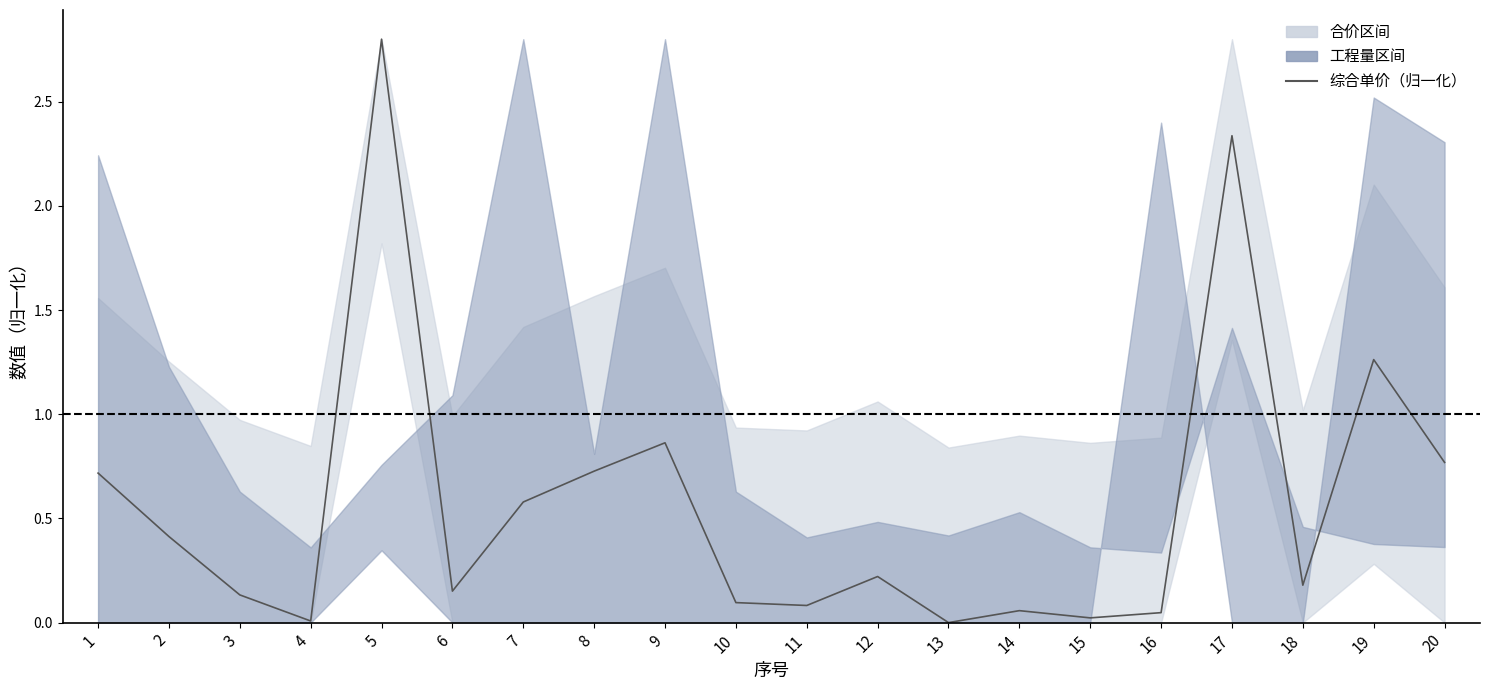

Is it true that the value at 3 is 0.1?

True